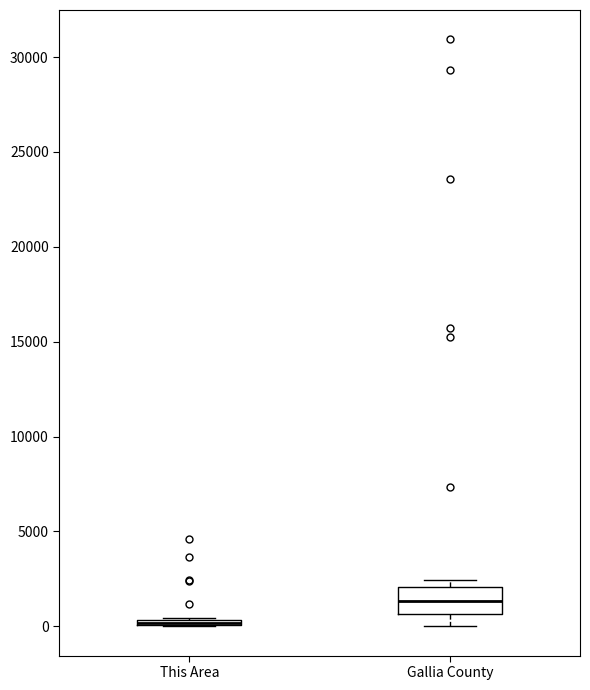

Where is the upper edge of the box for This Area on the y-axis? The values are not printed on the chart, so give them approximately, as read against the axis.

500